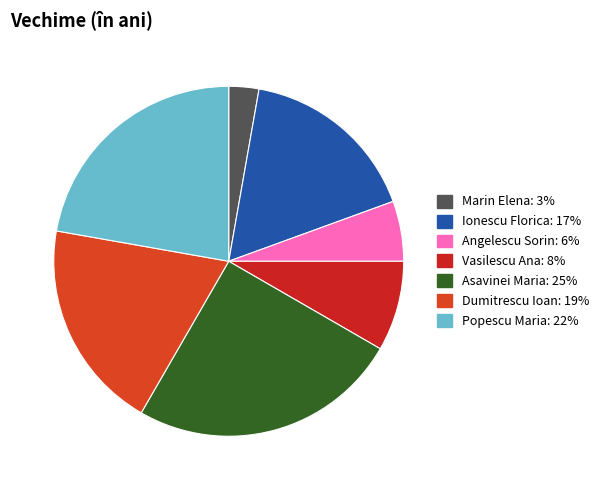

To the nearest percent, what percentage of the pie is Marin Elena?

3%